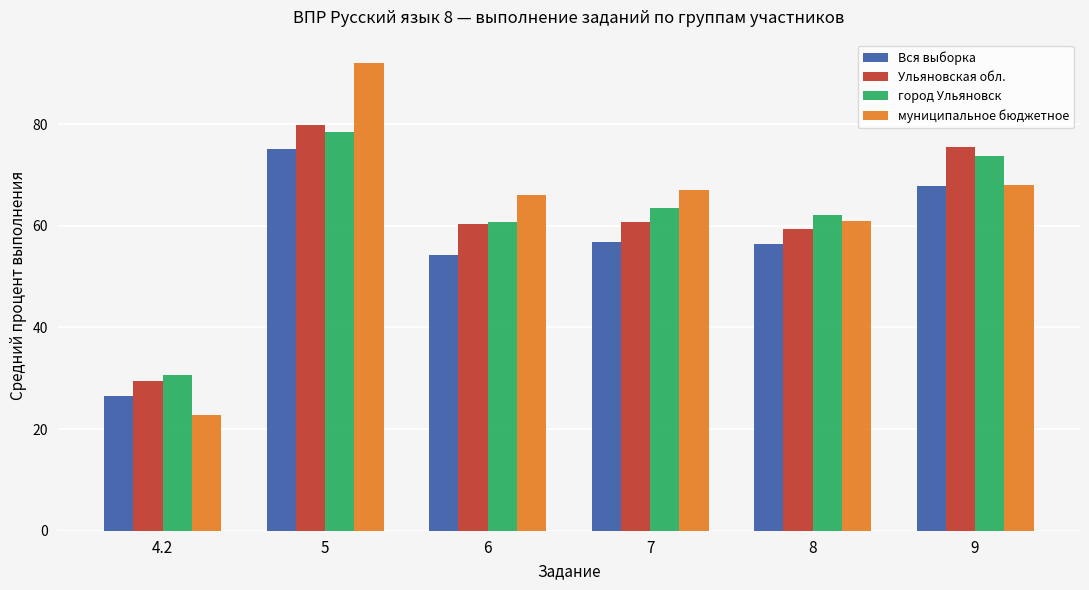

What position from the left is 8?

5